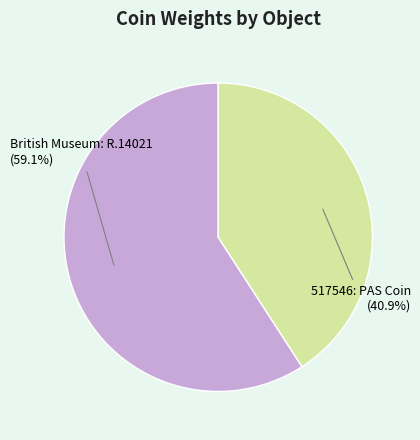

What percentage is the British Museum: R.14021 slice, to the nearest percent?

59%